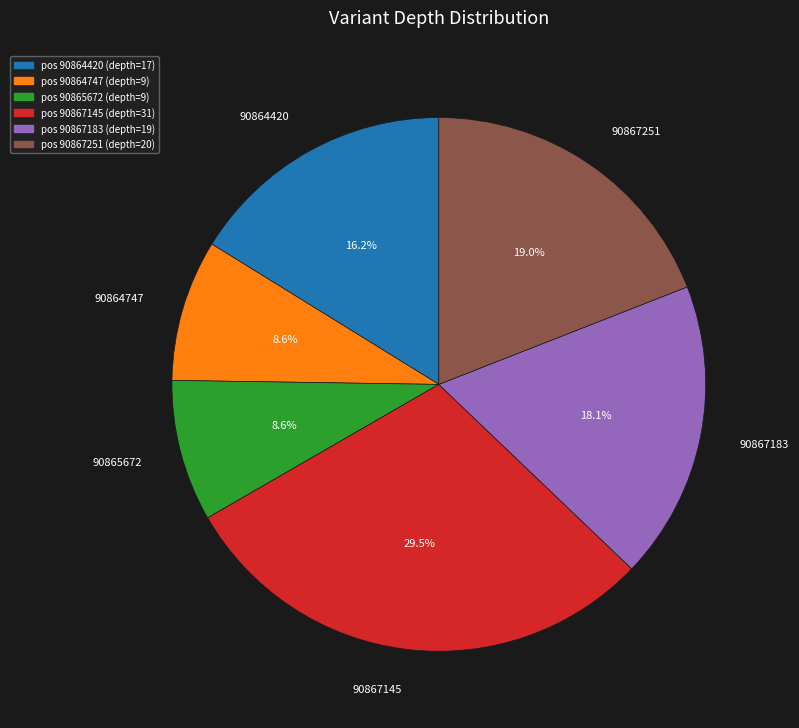

How many segments does this pie chart have?

6